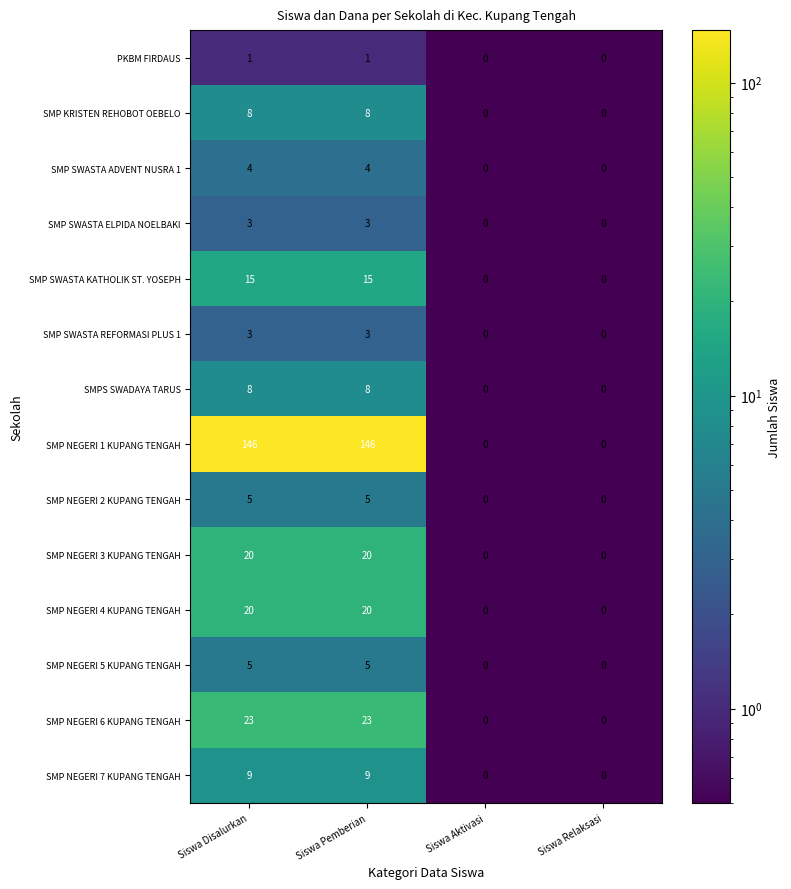

What is the total value across all series at Siswa Pemberian?

270